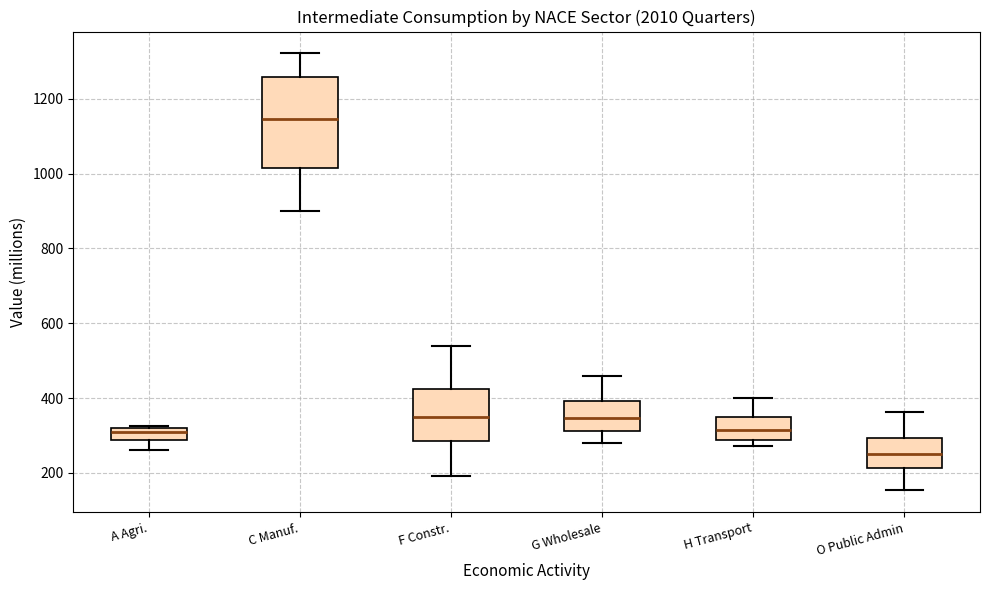

Which box has the highest median line?

C Manuf.